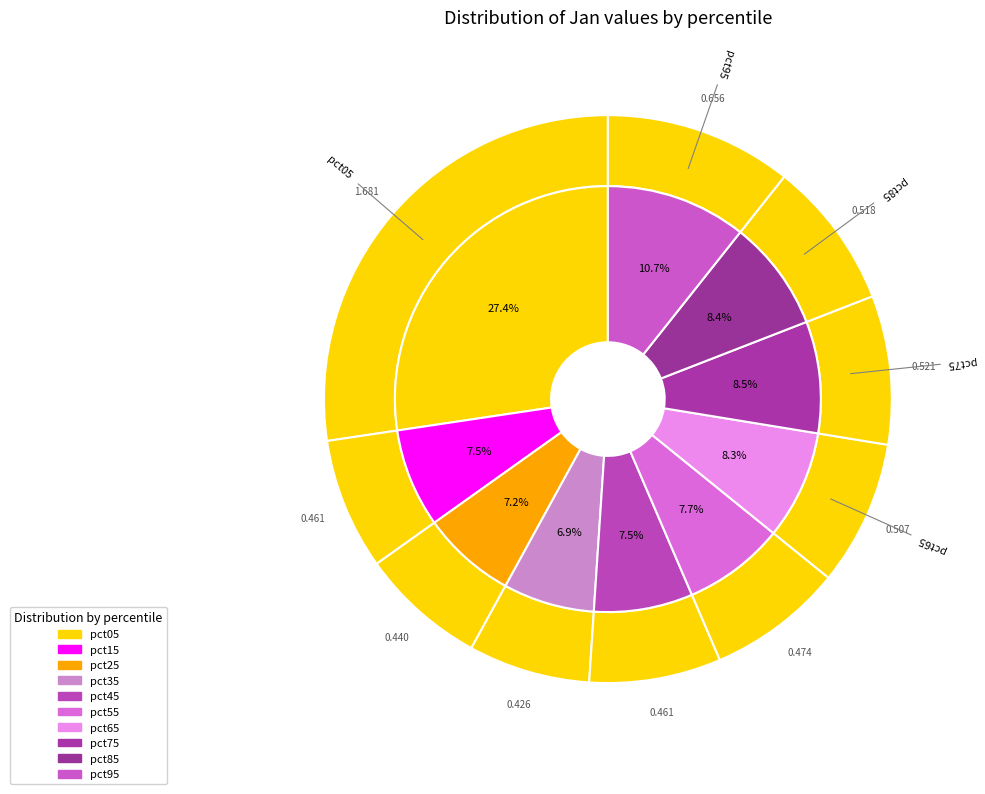

What is the largest slice in the pie chart?

pct05